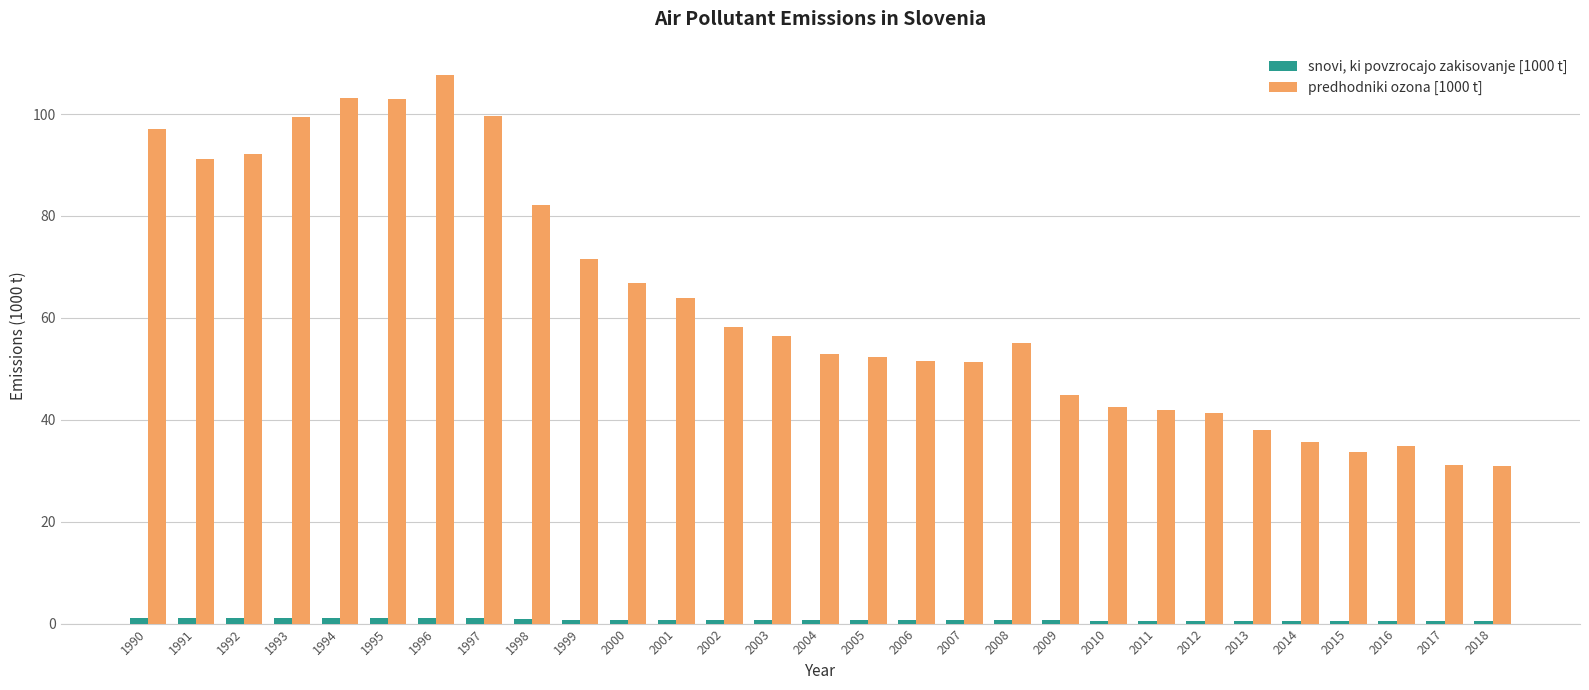

What is the maximum value shown in the chart?

107.7